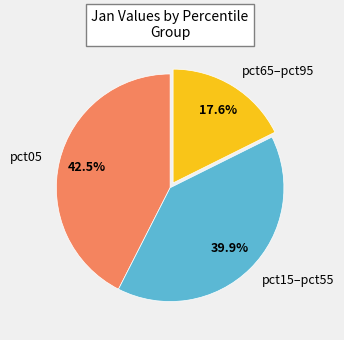

Is there a majority slice in this chart?

No